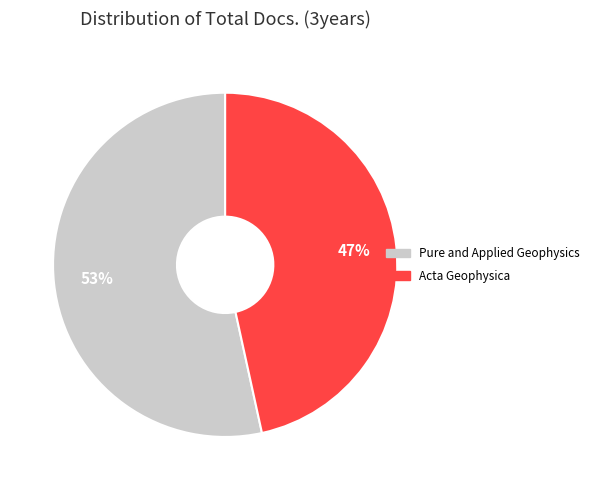

Is there any slice that represents more than half of the pie?

Yes